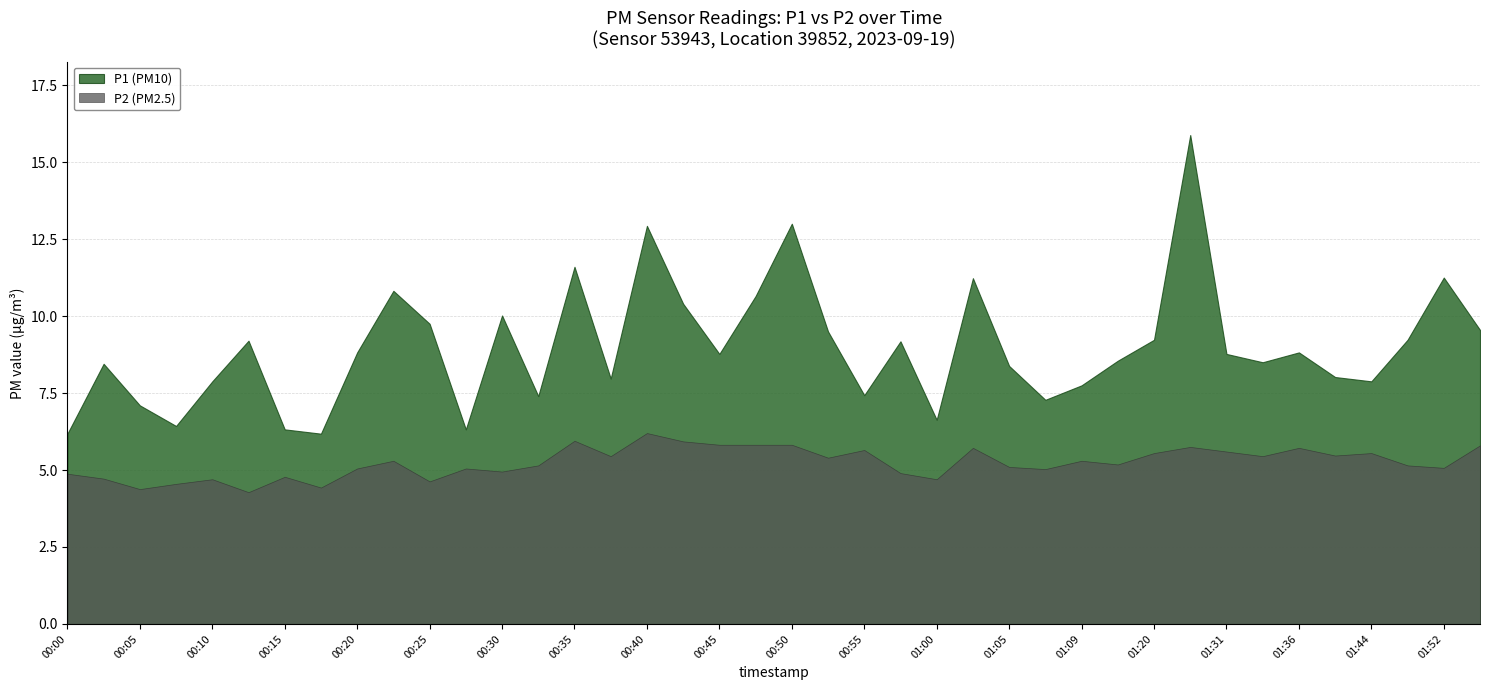

What is the average value of the P2 series?

5.2